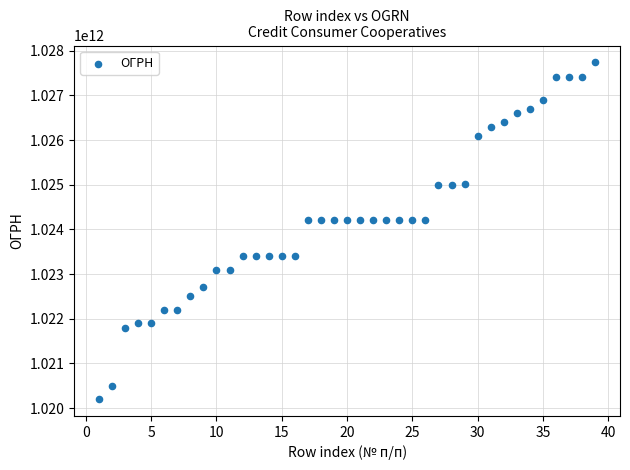

What is the range of X values (max minus min)?

38